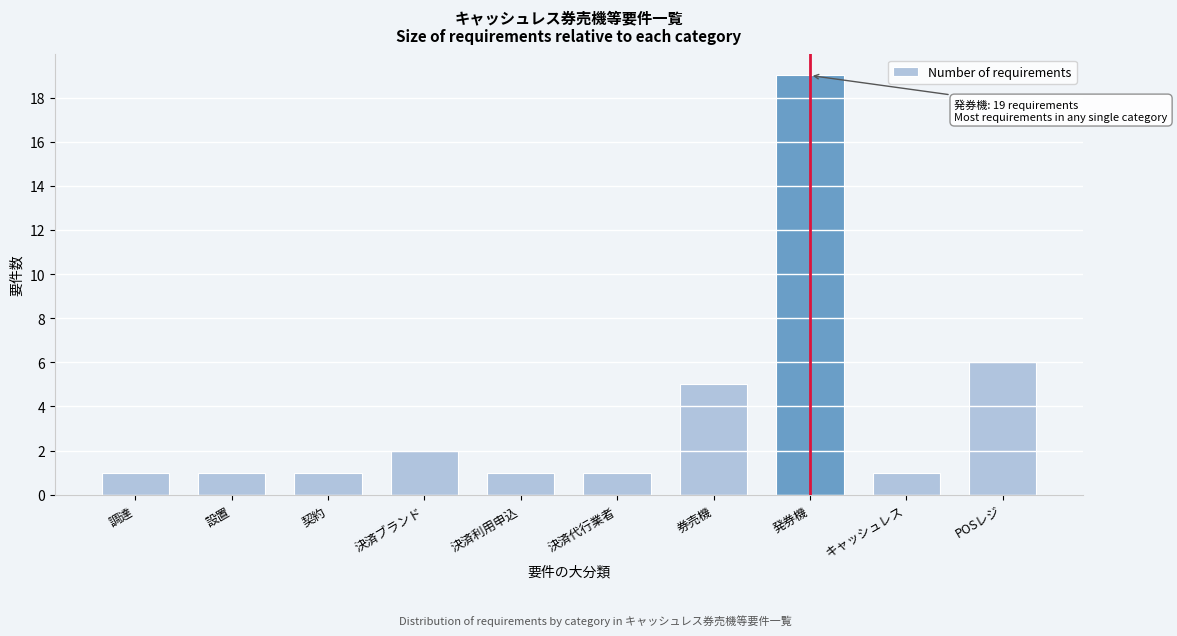

Reading right to left, list all the values displayed in this chart.

6	1	19	5	1	1	2	1	1	1